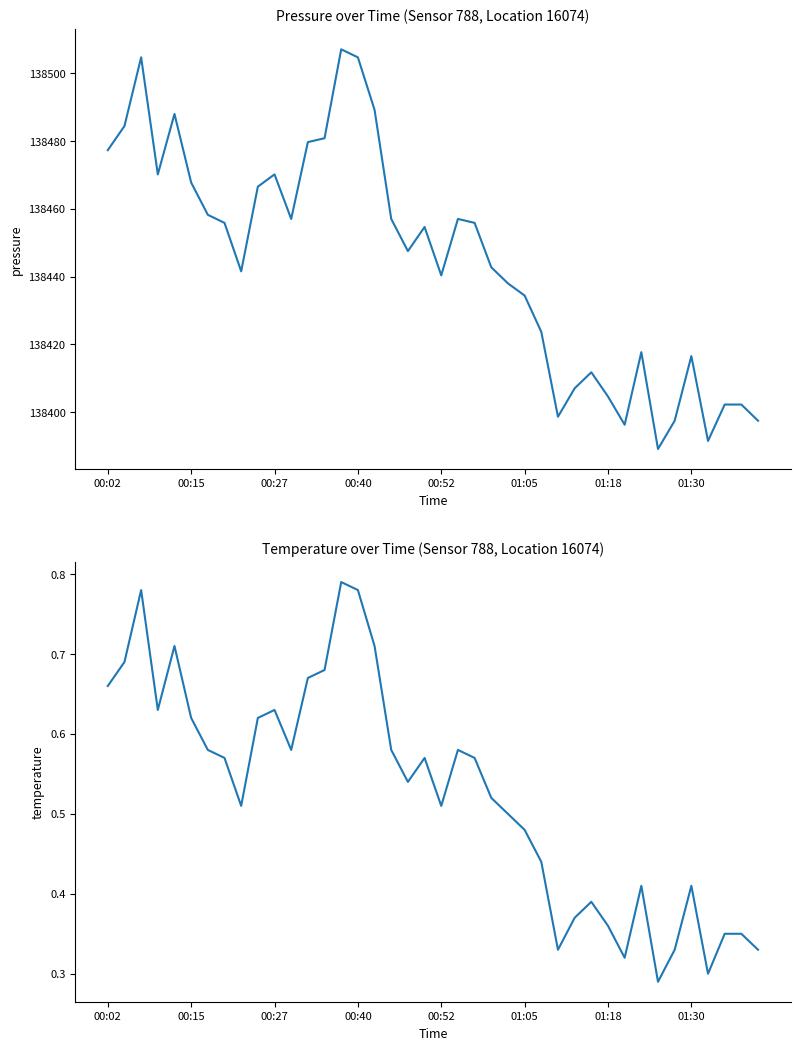

What is the value of the temperature point at the 40th from the left?

0.3